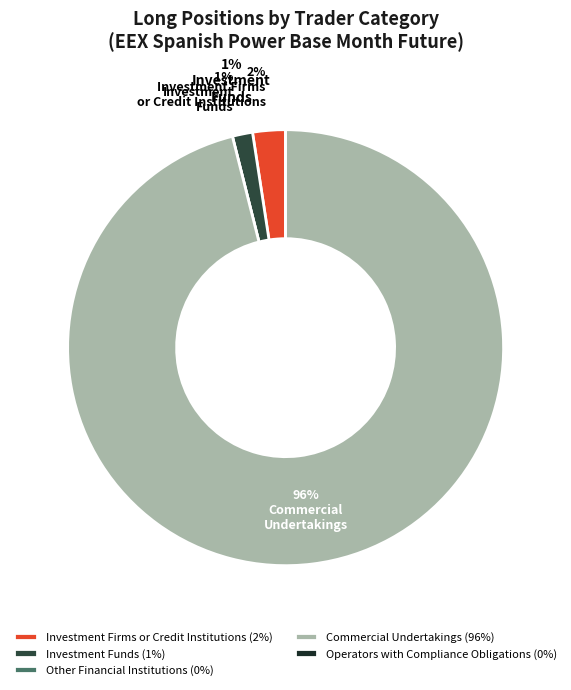

What is the smallest slice in the pie chart?

Other Financial
Institutions